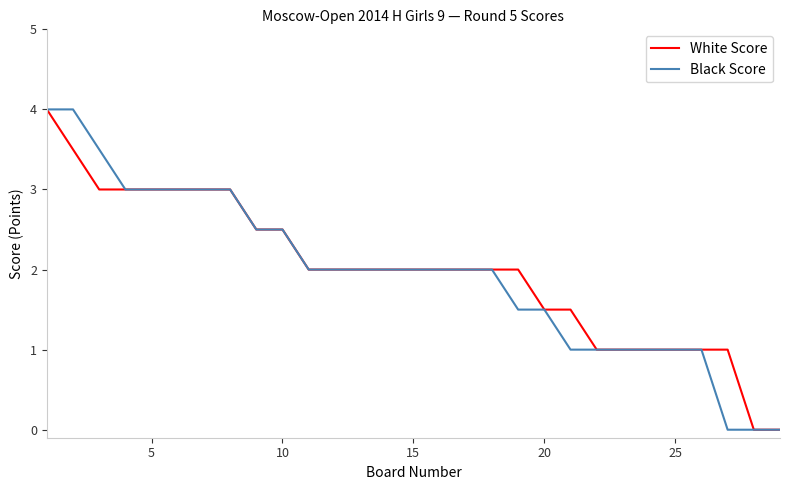

True or false: White Score and Black Score cross at least once.

False